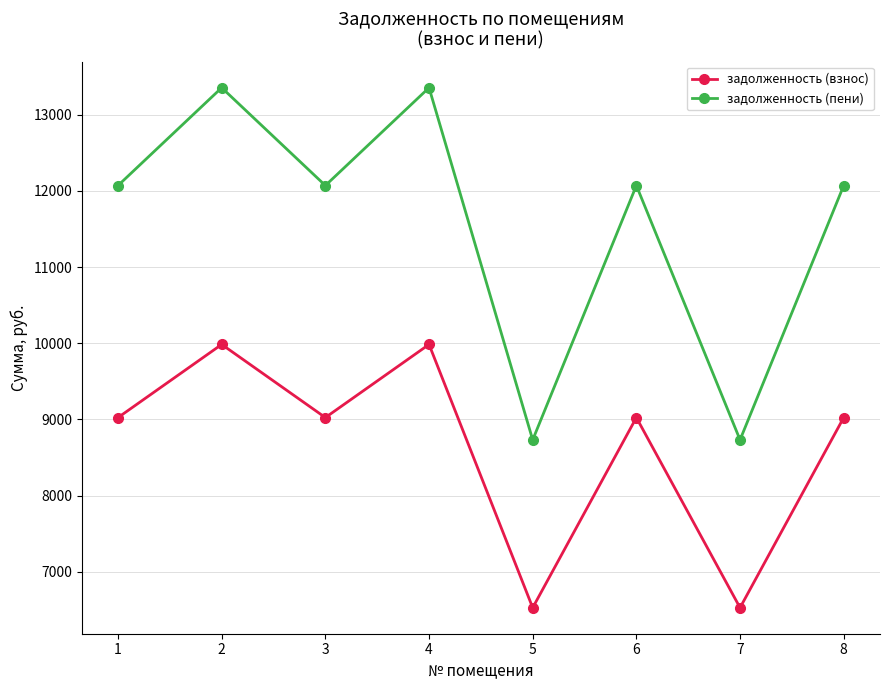

Where is the first local maximum for задолженность (пени)?

2